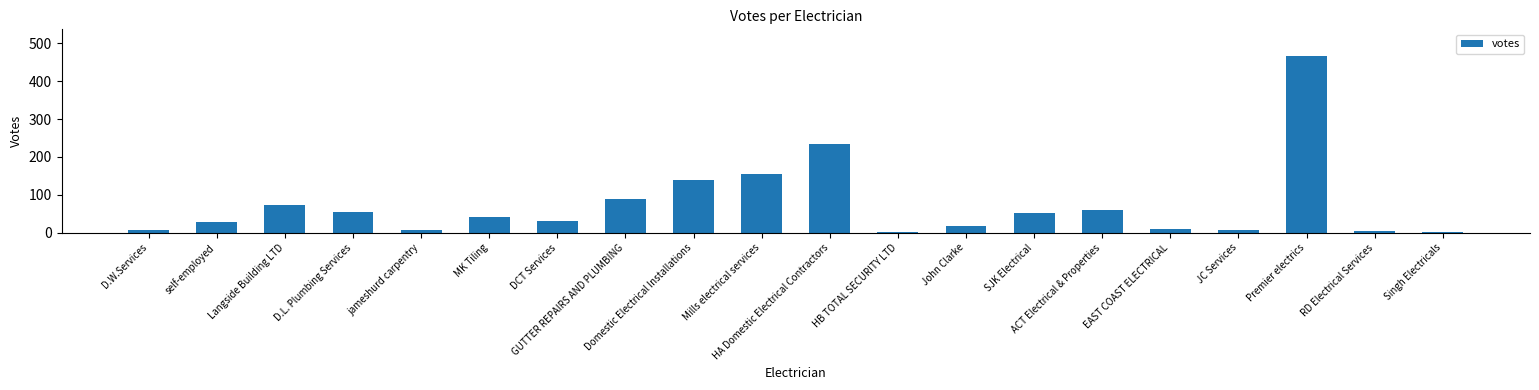

What is the minimum value shown in the chart?

2